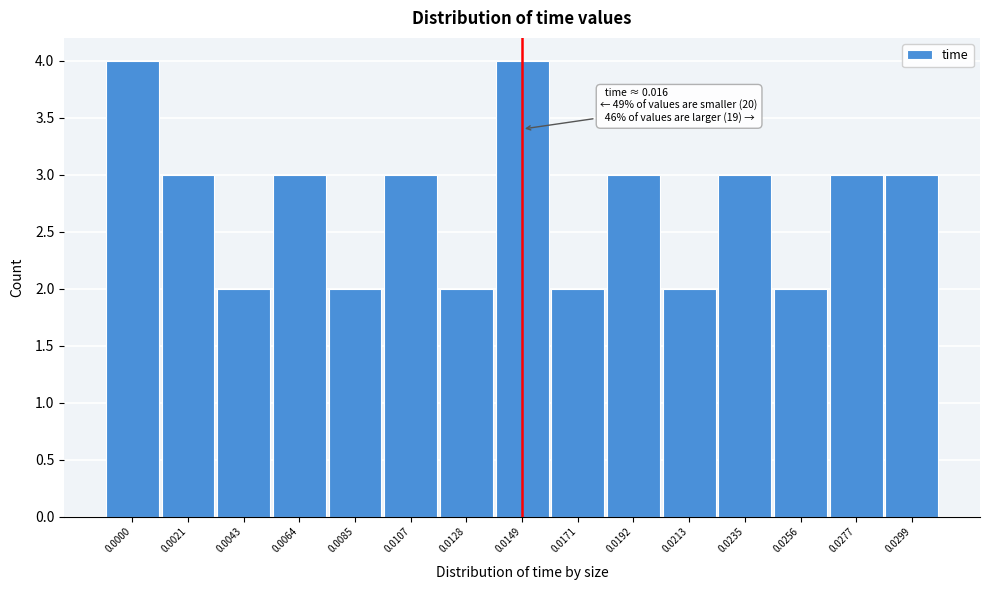

Reading left to right, extract all data points from this chart.

0.0000=4	0.0021=3	0.0043=2	0.0064=3	0.0085=2	0.0107=3	0.0128=2	0.0149=4	0.0171=2	0.0192=3	0.0213=2	0.0235=3	0.0256=2	0.0277=3	0.0299=3